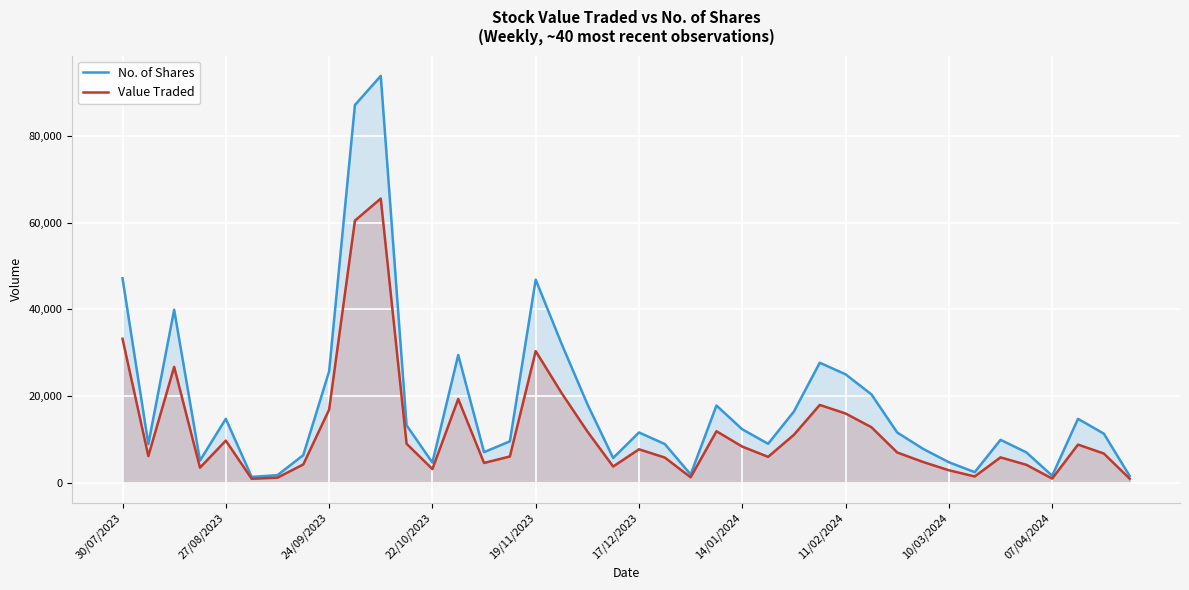

True or false: No. of Shares and Value Traded intersect in this chart.

False